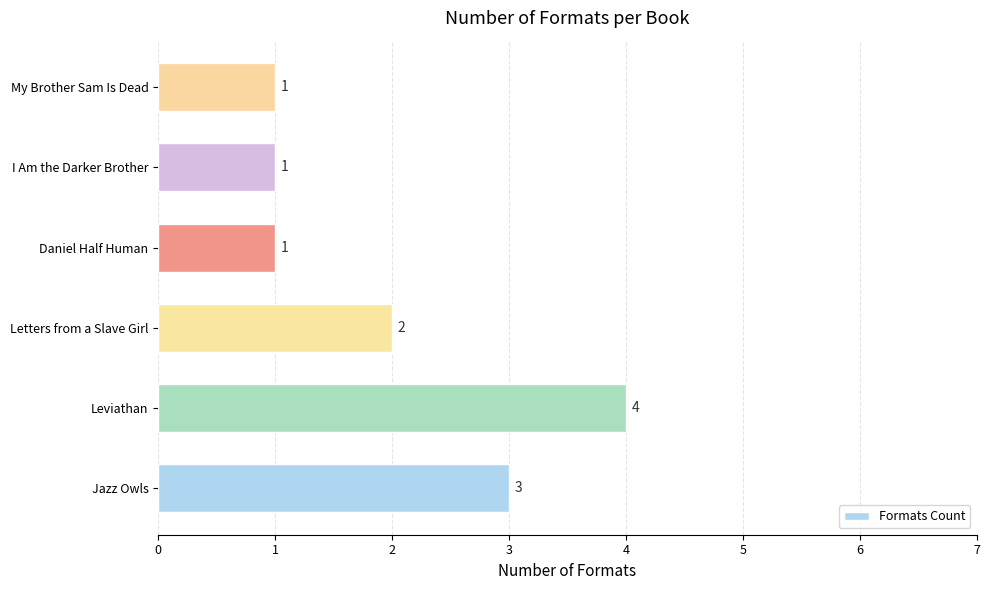

Count the values in the range 1 to 3.

5